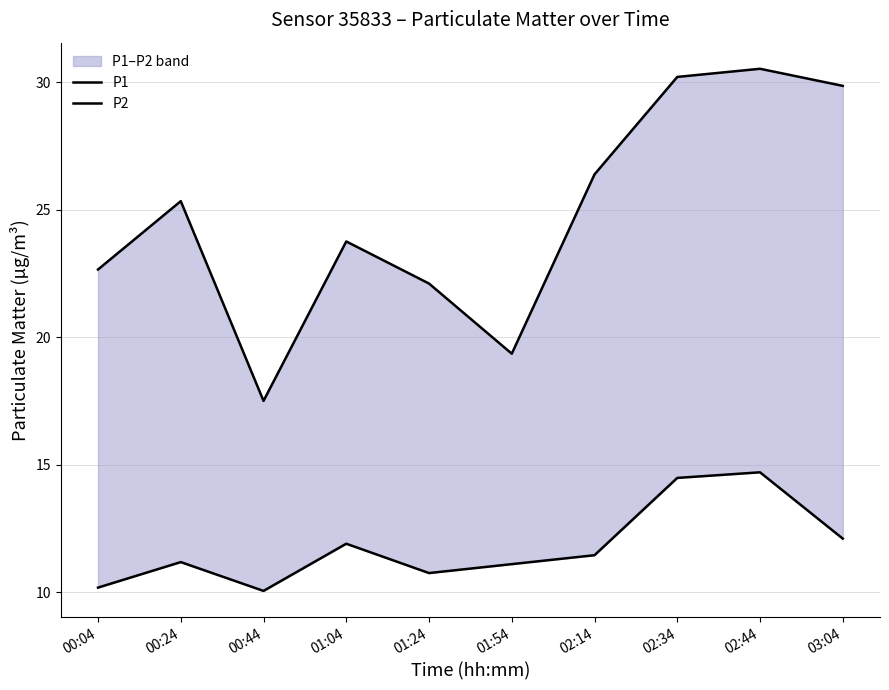

How many values in the P2 series are below 11?

3